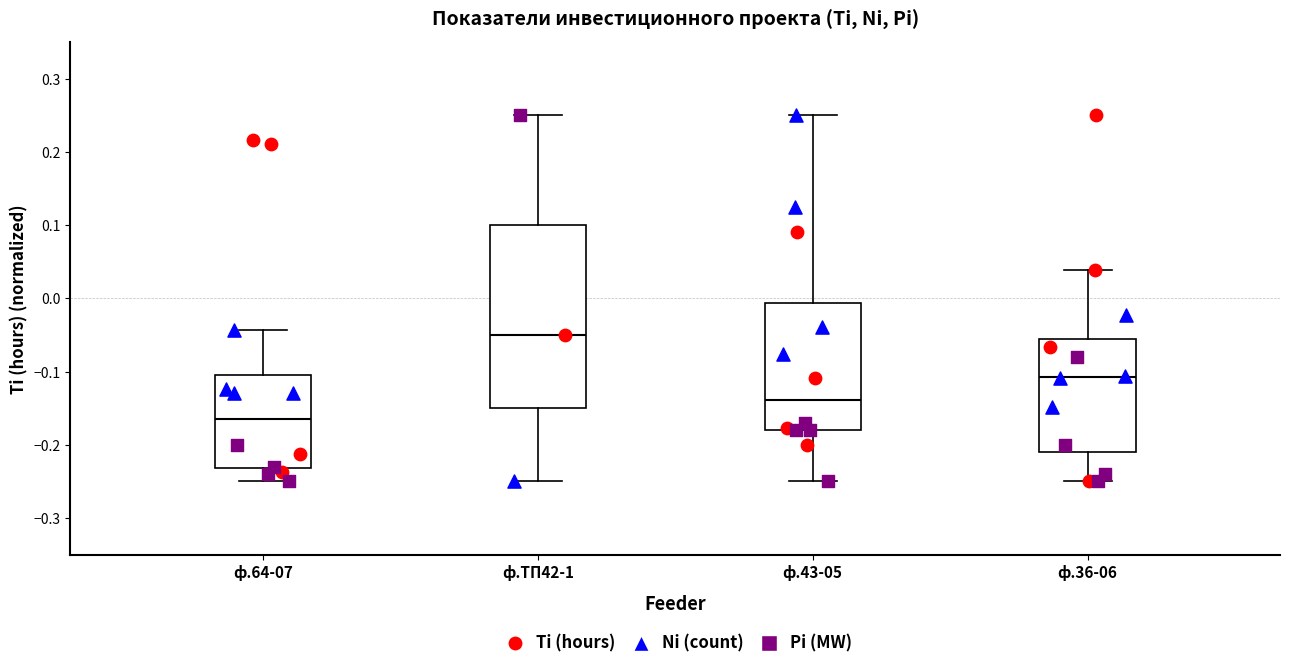

Where does the median line of the box for ф.ТП42-1 sit on the y-axis? The values are not printed on the chart, so give them approximately, as read against the axis.

-0.05